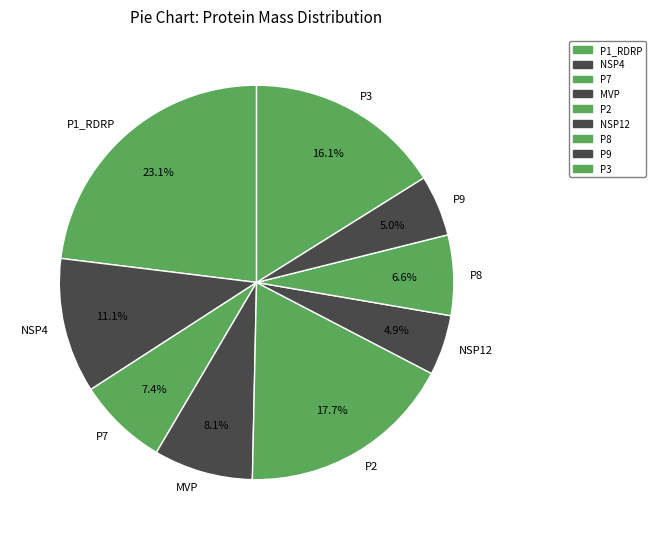

Which category has the biggest portion of the pie?

P1_RDRP